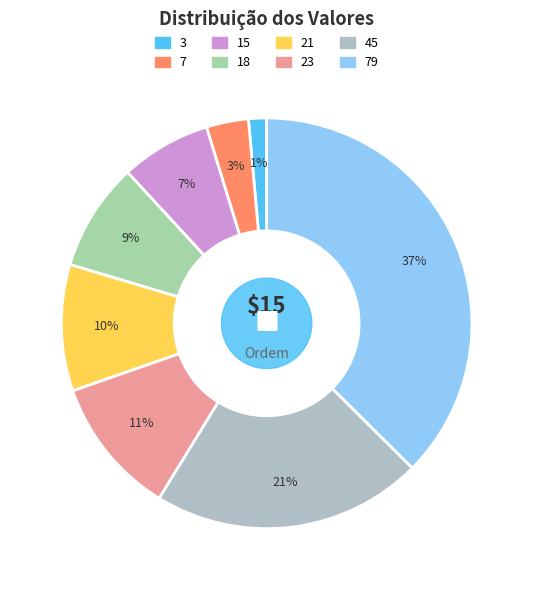

What percentage do 21 and 45 together represent?

31.3%